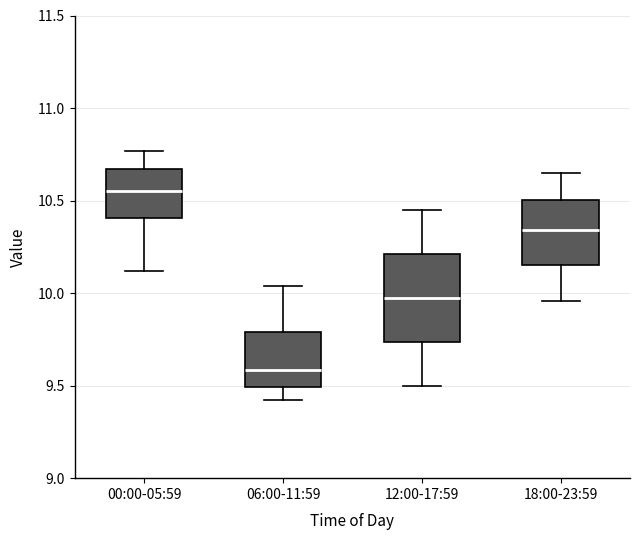

Reading left to right, read every box against the y-axis: the position of its median line, the range the box covers, and the ends of its whiskers. The values are not printed on the chart, so give them approximately, as read against the axis.

00:00-05:59: median 10.55, box 10.40 to 10.65, whiskers 10.10 to 10.75
06:00-11:59: median 9.60, box 9.50 to 9.80, whiskers 9.40 to 10.05
12:00-17:59: median 10.00, box 9.75 to 10.20, whiskers 9.50 to 10.45
18:00-23:59: median 10.35, box 10.15 to 10.50, whiskers 9.95 to 10.65